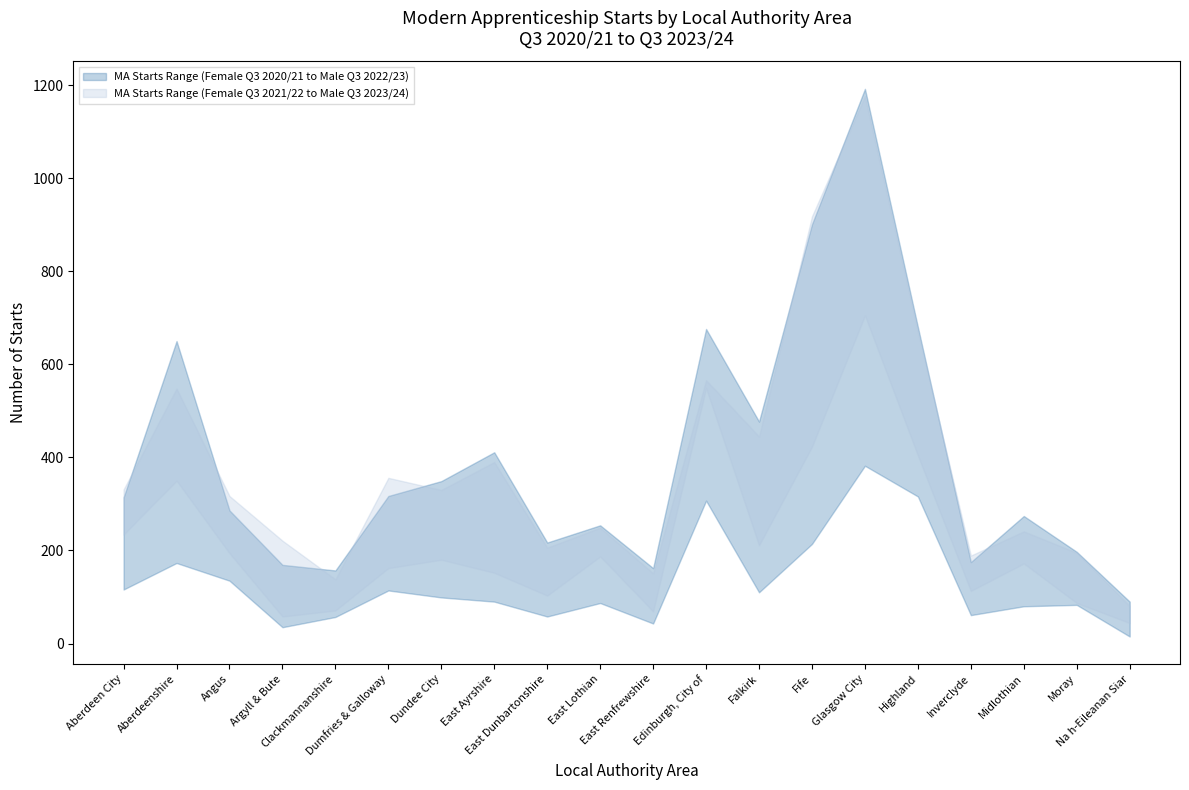

At how many categories does at least one series exceed 300?

11